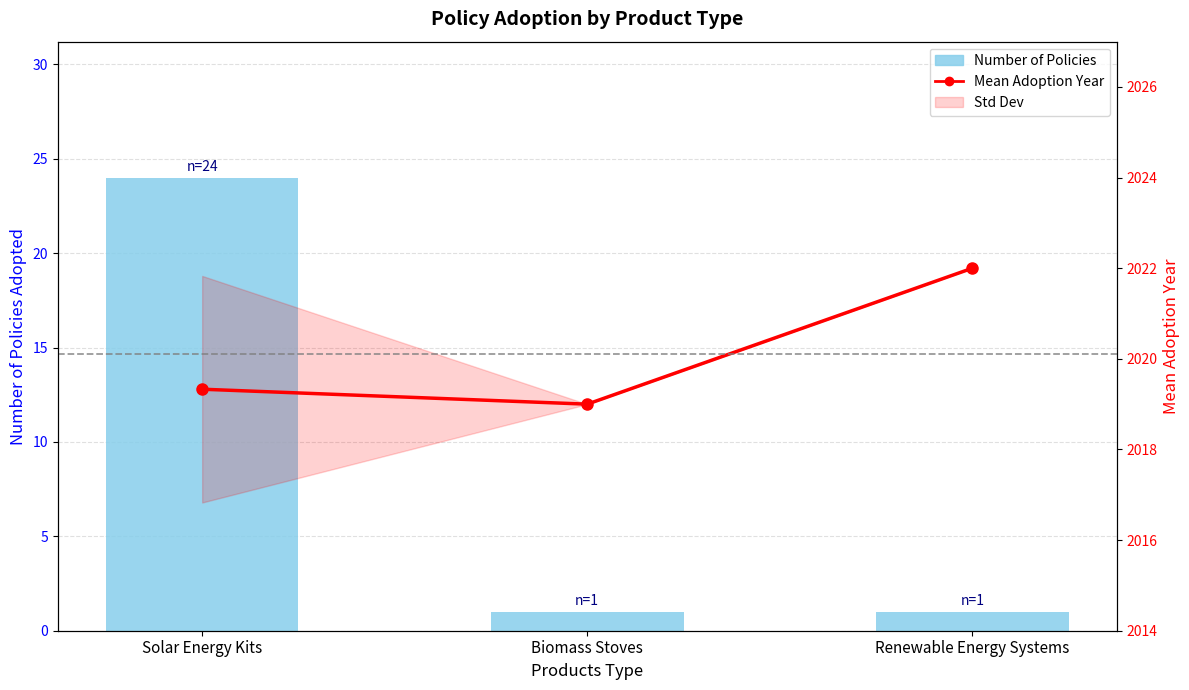

Reading left to right, list all the values displayed in this chart.

Number of Policies: Solar Energy Kits=24.0	Biomass Stoves=1.0	Renewable Energy Systems=1.0
Mean Adoption Year: Solar Energy Kits=2019.3	Biomass Stoves=2019.0	Renewable Energy Systems=2022.0